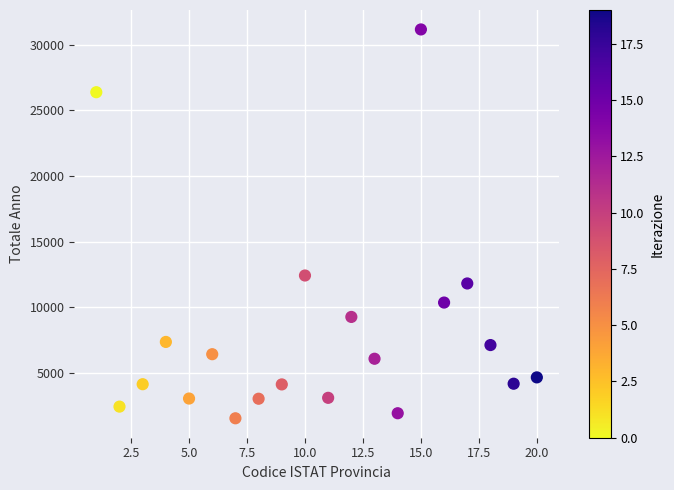

What is the range of Y values (max minus min)?

29595